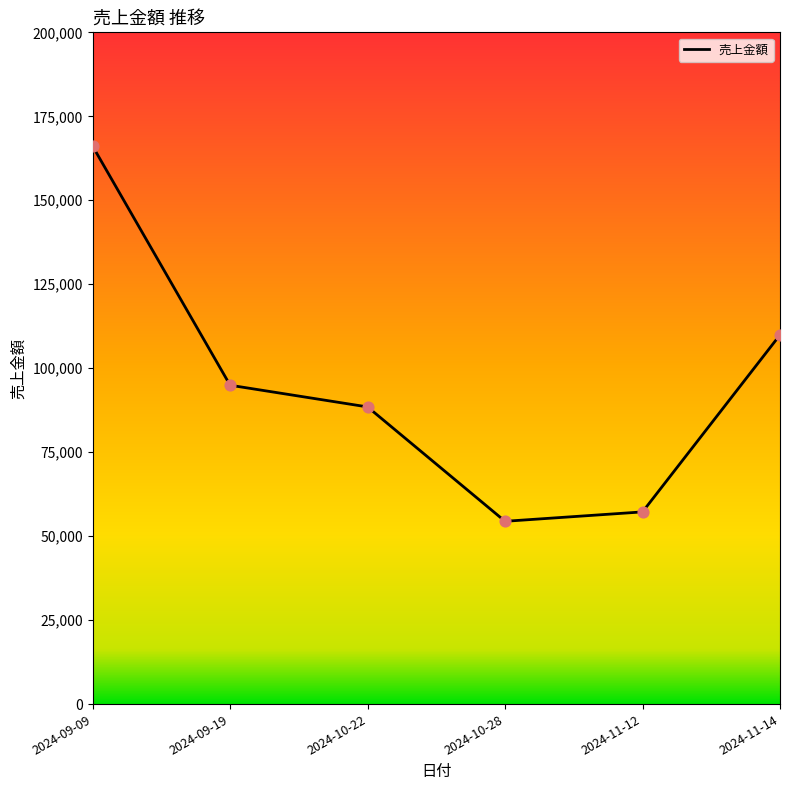

What is the change in value from 2024-09-19 to 2024-10-22?

-6463